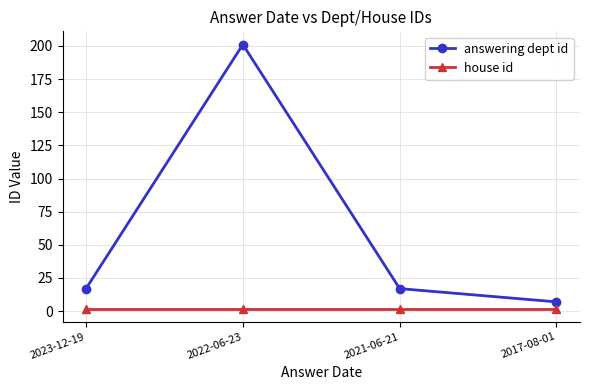

At which category is the sum across all series the highest?

2022-06-23